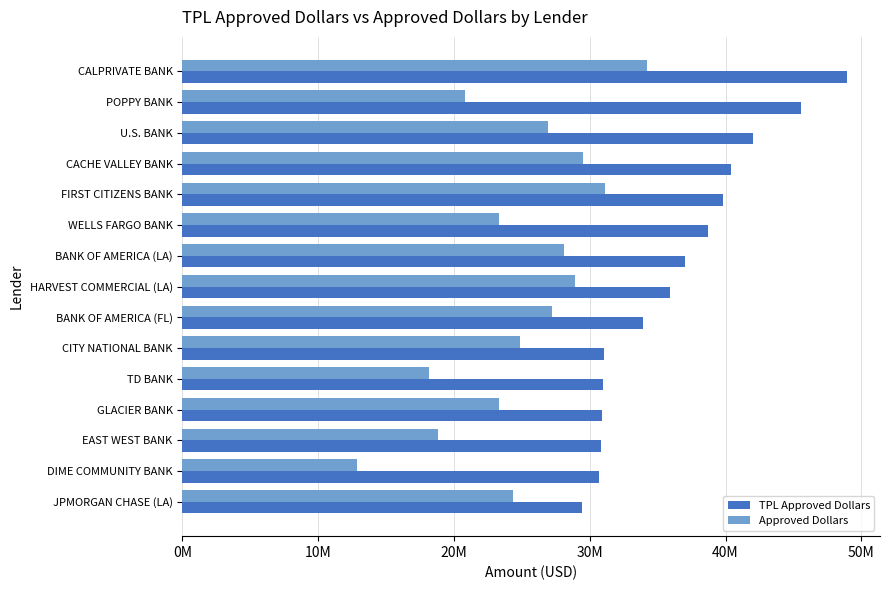

What are all the series names shown in the legend?

TPL Approved Dollars, Approved Dollars